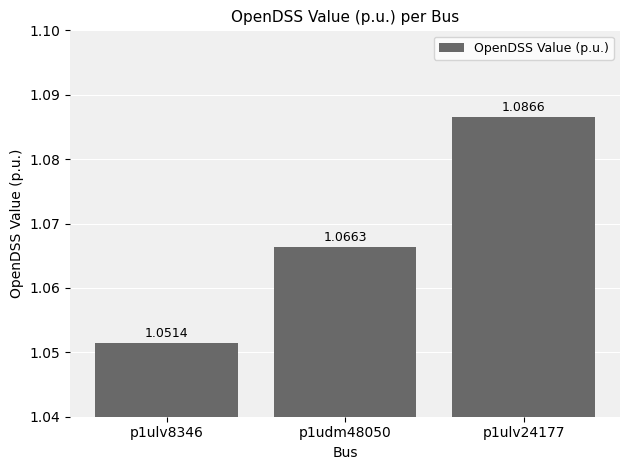

True or false: the data shows 0.3 at p1ulv24177.

False